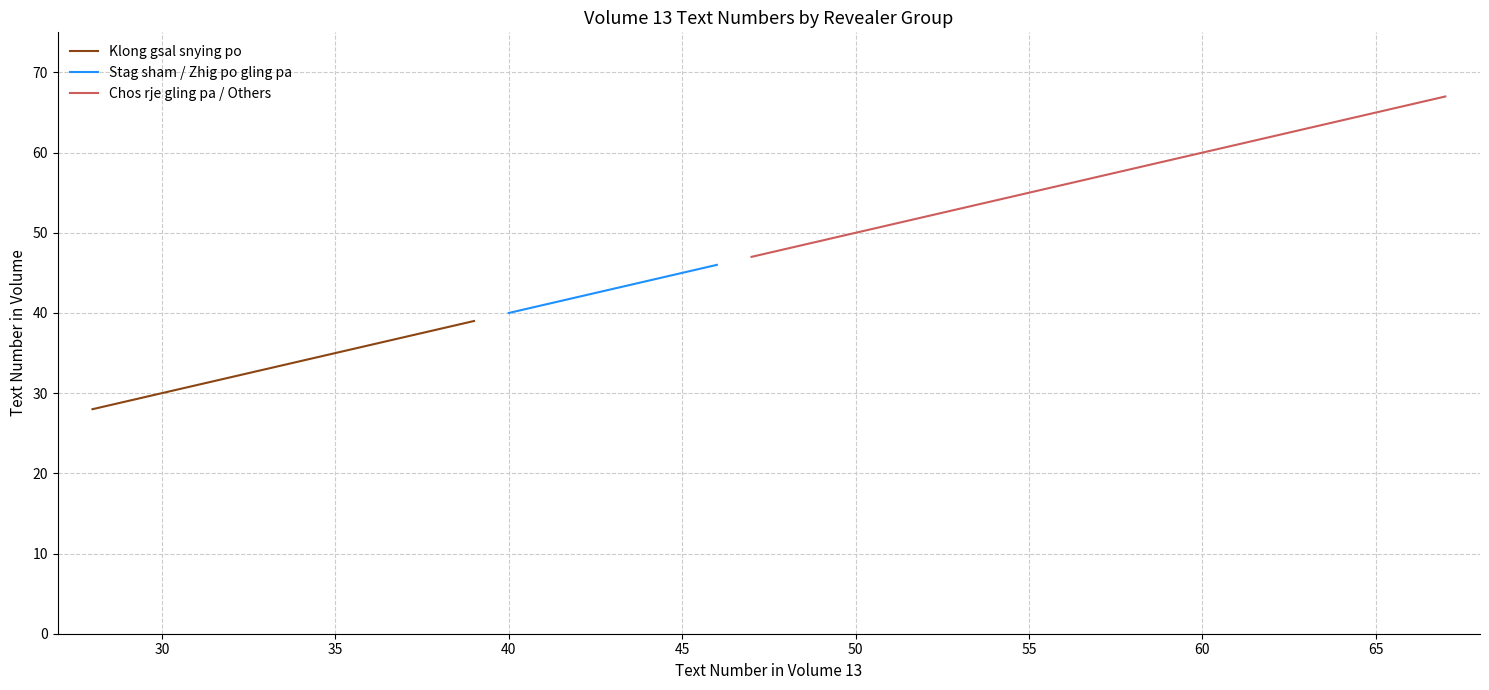

Is it true that Chos rje gling pa / Others equals 73 at PA-029?

False